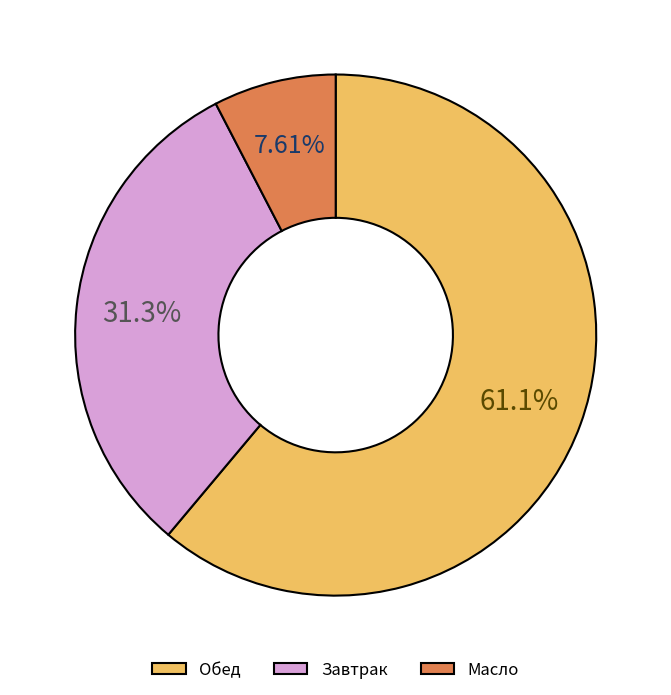

Between Обед and Масло, which is larger?

Обед